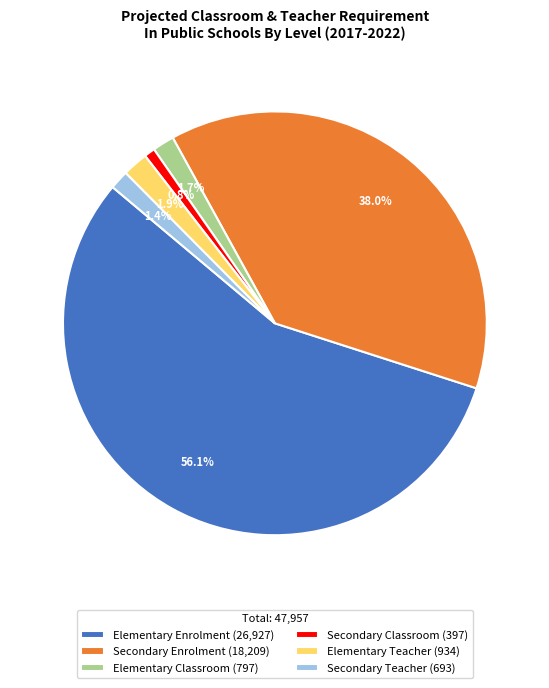

How much of the chart is everything except Elementary Teacher?

98.1%